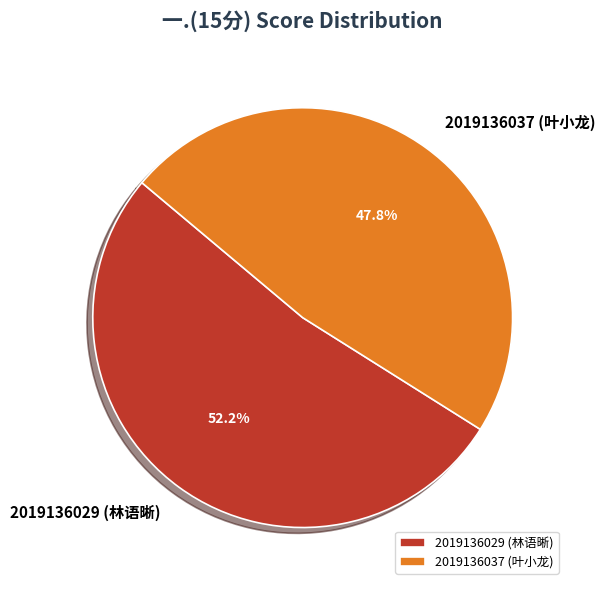

To the nearest percent, what percentage of the pie is 2019136029 (林语晰)?

52%